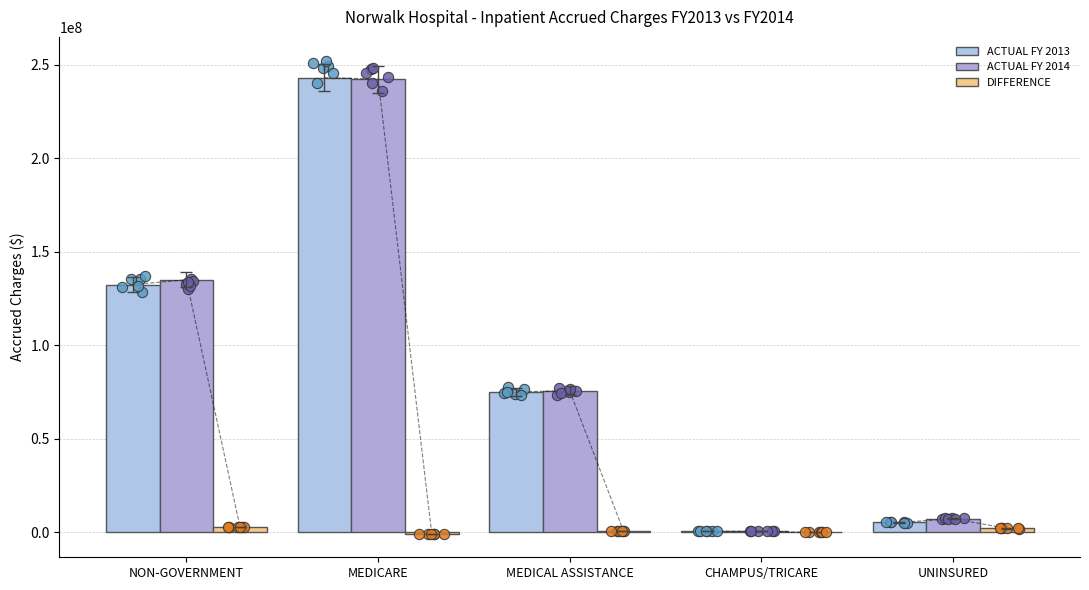

At how many categories does at least one series exceed 108503072?

2